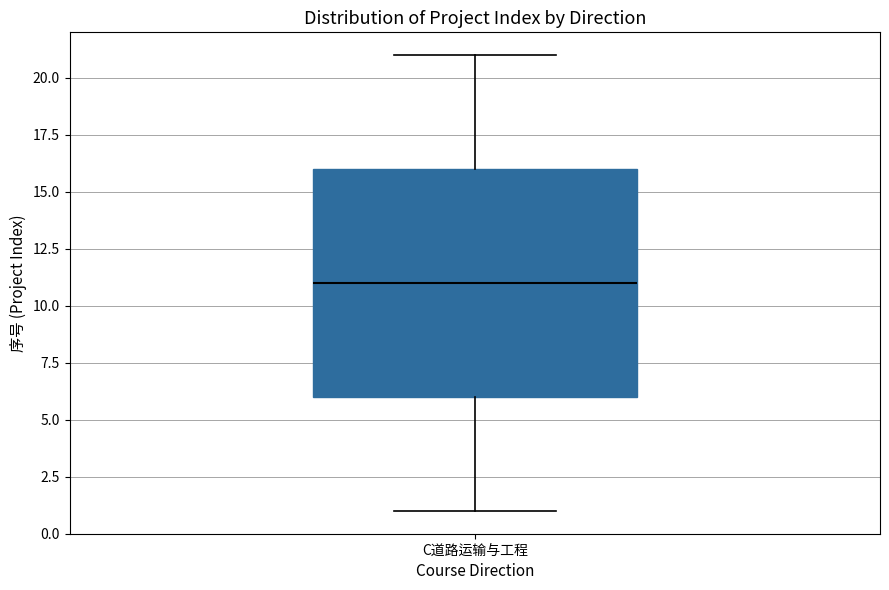

Read this box plot against the y-axis: the position of the median line, the range covered by the box, and the ends of both whiskers. The values are not printed on the chart, so give them approximately, as read against the axis.

median 11, box 6 to 16, whiskers 1 to 21